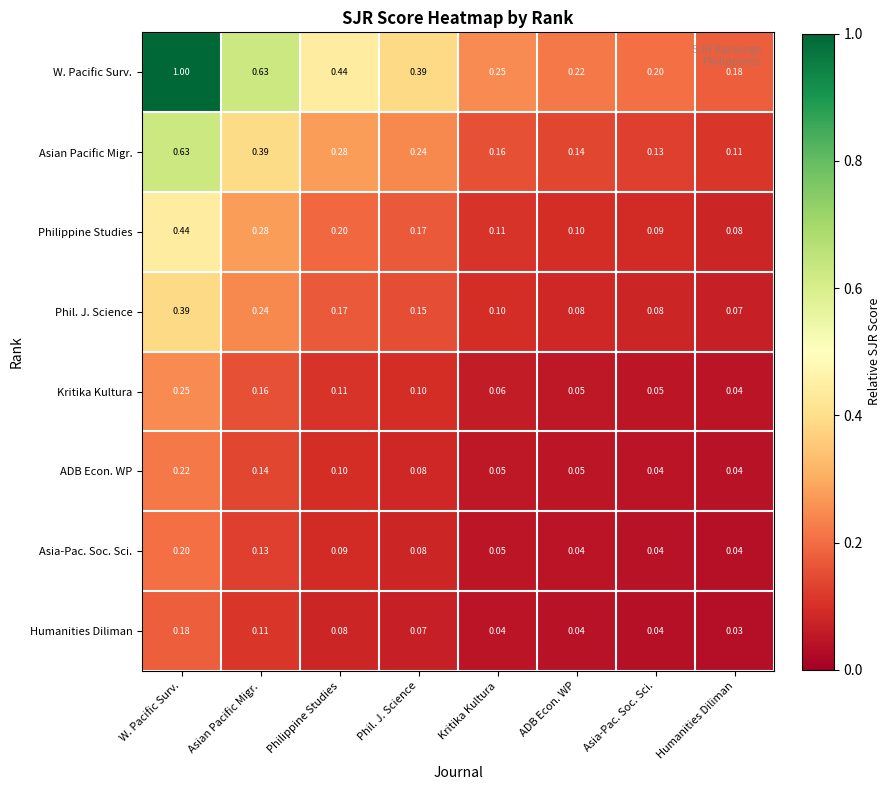

Which series has the largest total across all categories?

W. Pacific Surv.